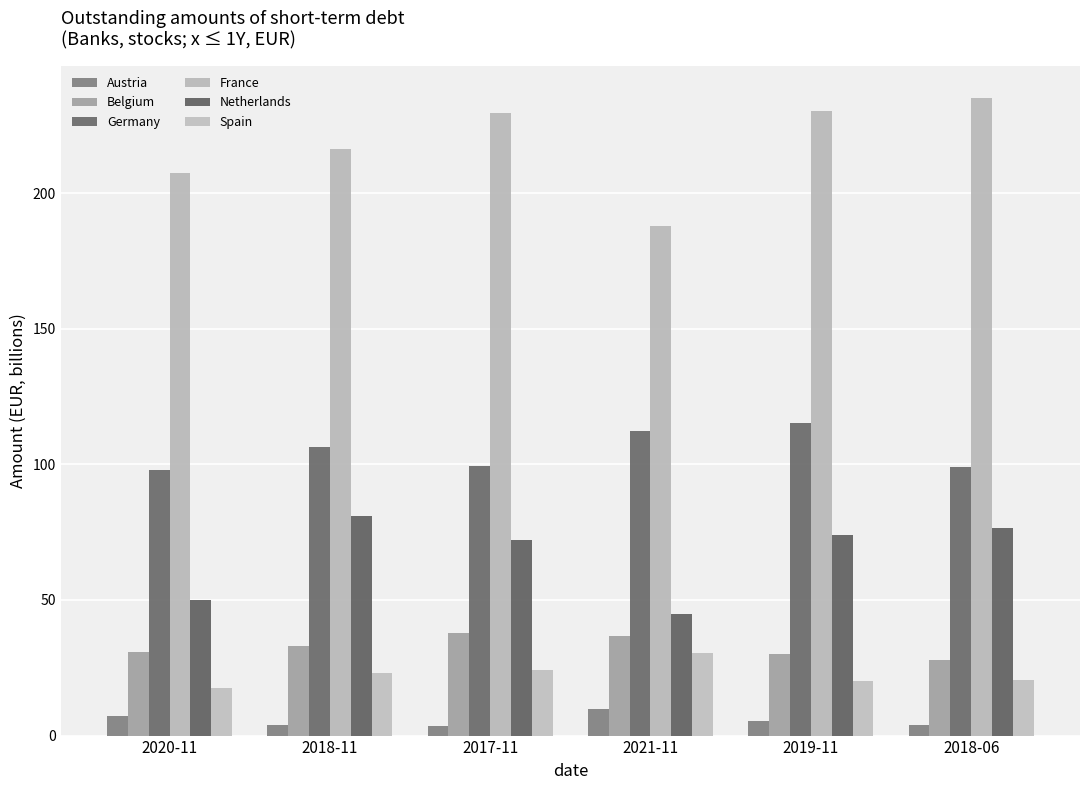

How many groups of bars are there?

6